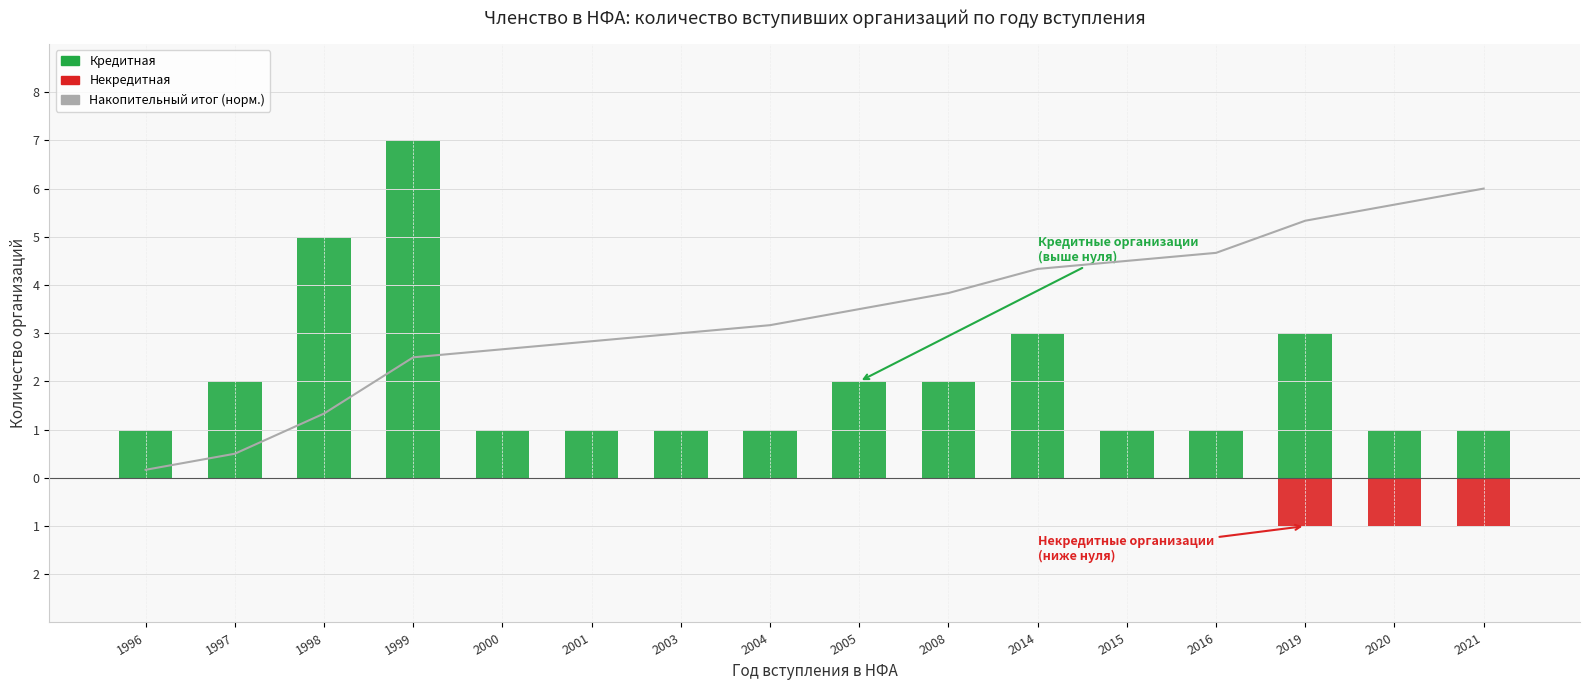

Count the number of values greater than 3.

9